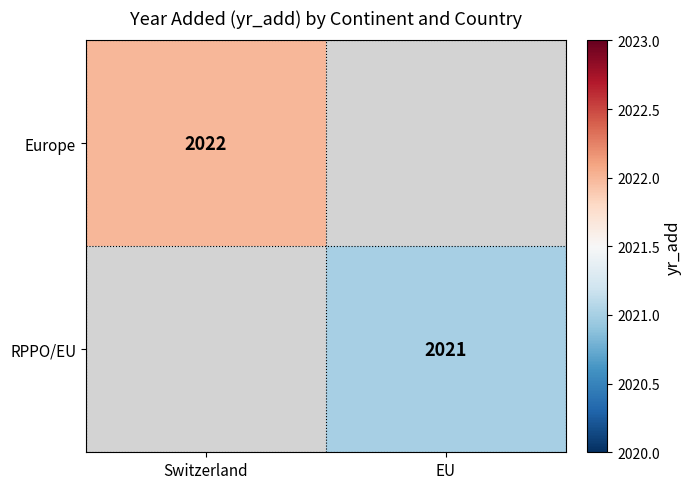

Is it true that RPPO/EU equals 3281 at EU?

False